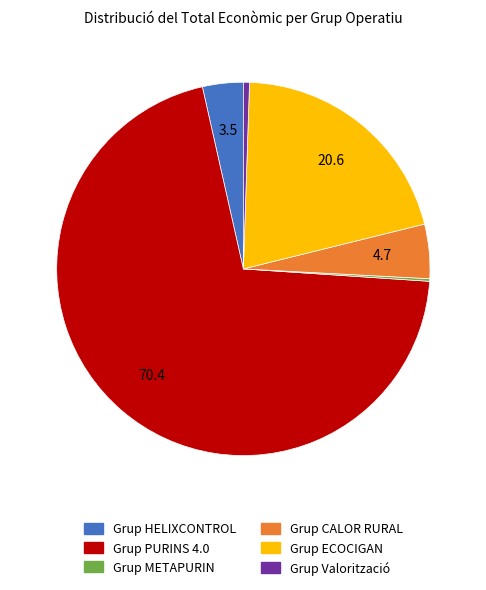

True or false: Grup CALOR RURAL accounts for 5% of the total.

True